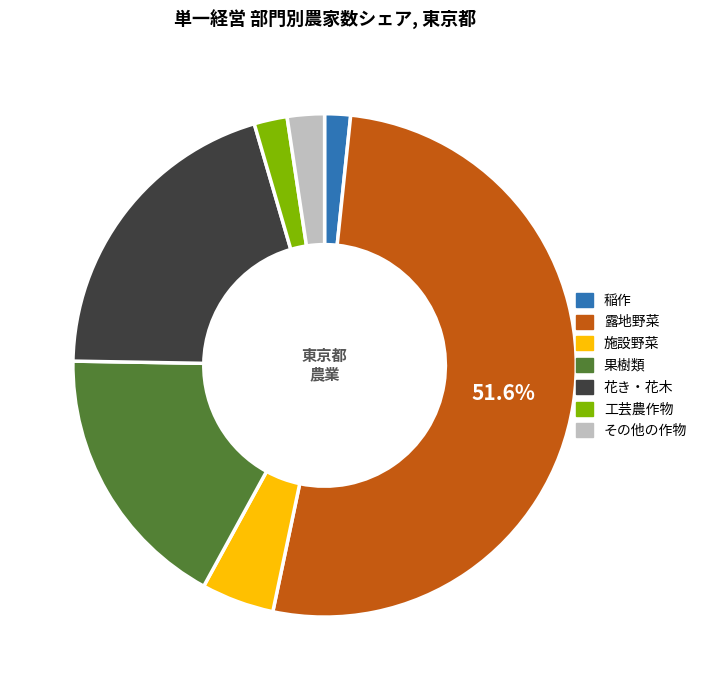

Is there any slice that represents more than half of the pie?

Yes